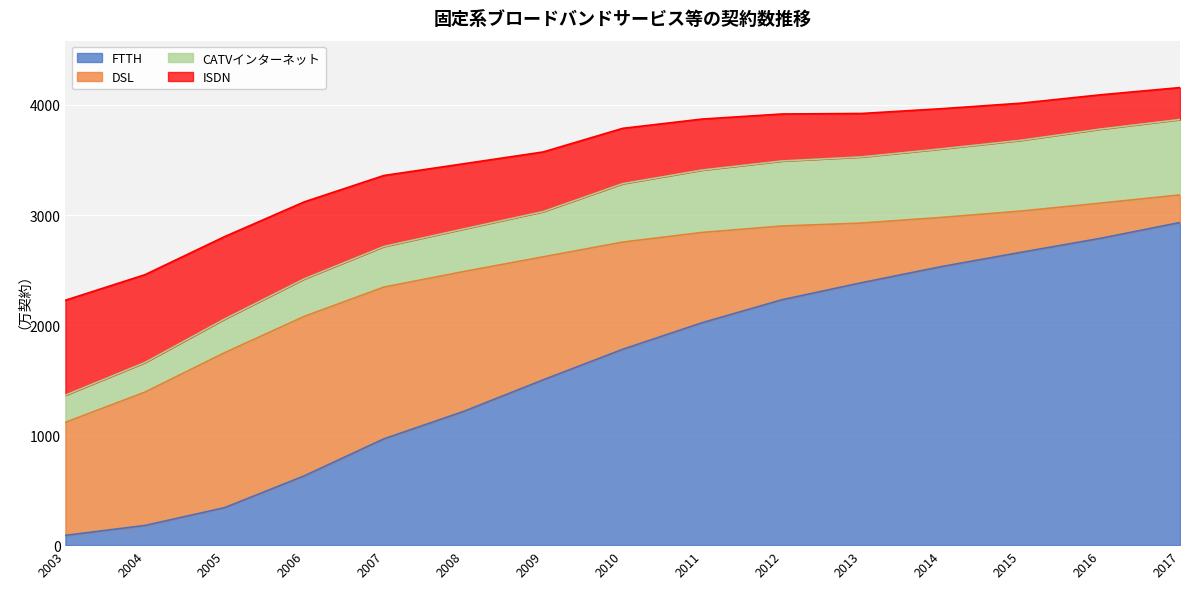

The value of FTTH at 2011 is 2022.0. True or false?

True